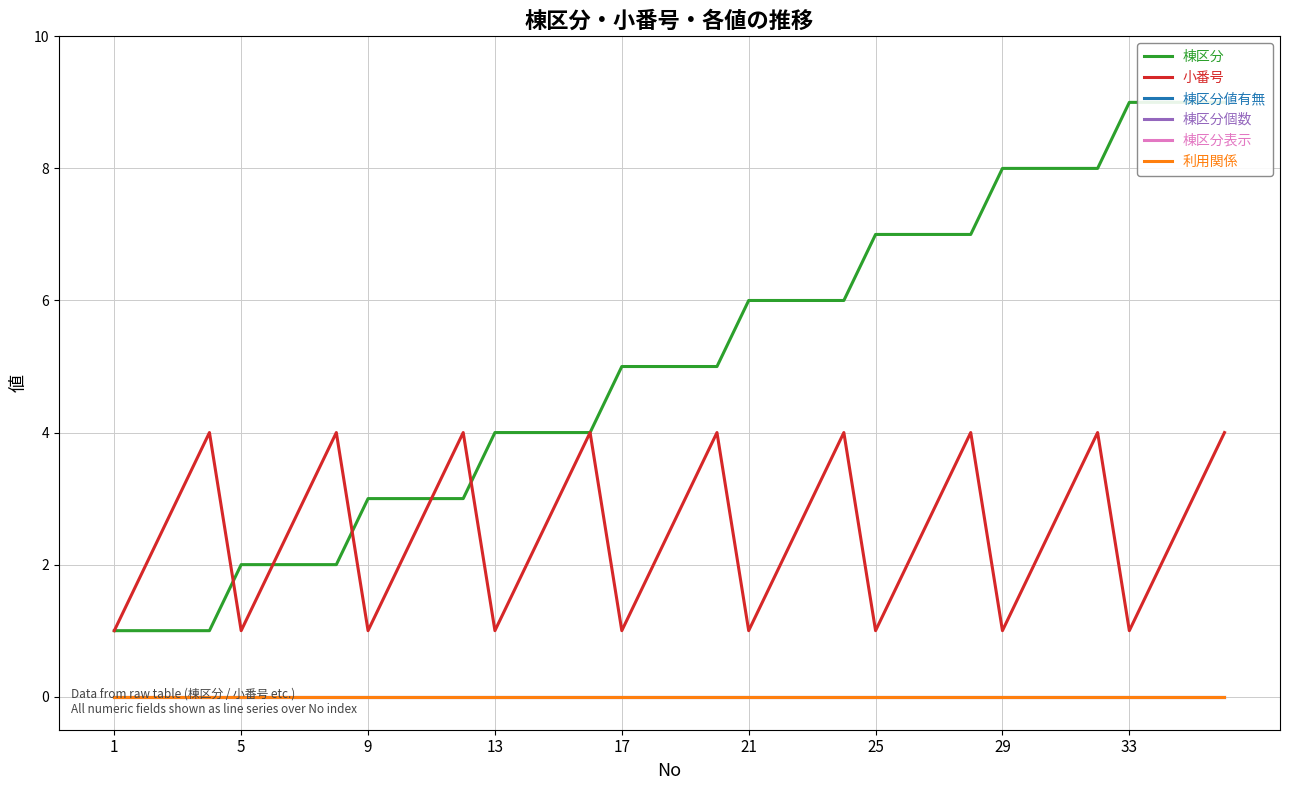

Between 33 and 16, which is larger?

33